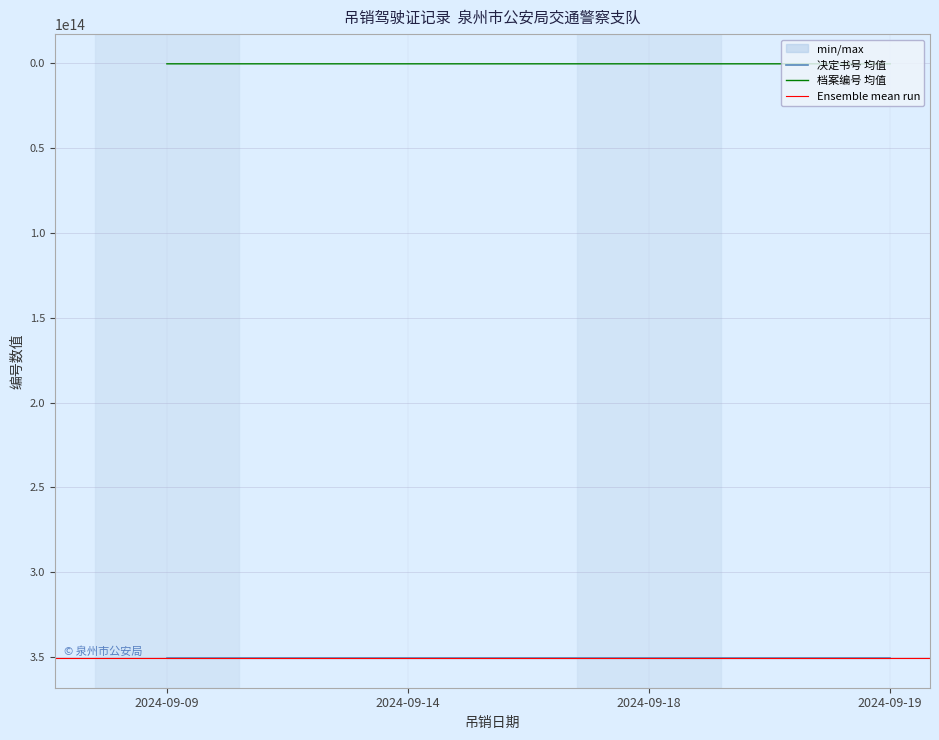

List the series in order of their peak value, lowest first.

档案编号, 决定书号